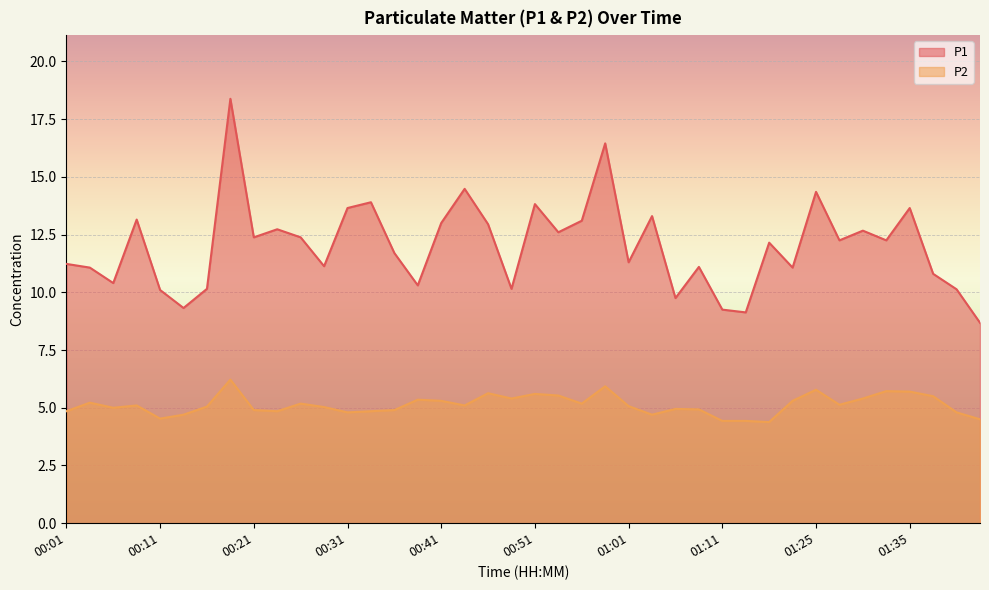

Which series changed the most between 00:26 and 00:33?

P1